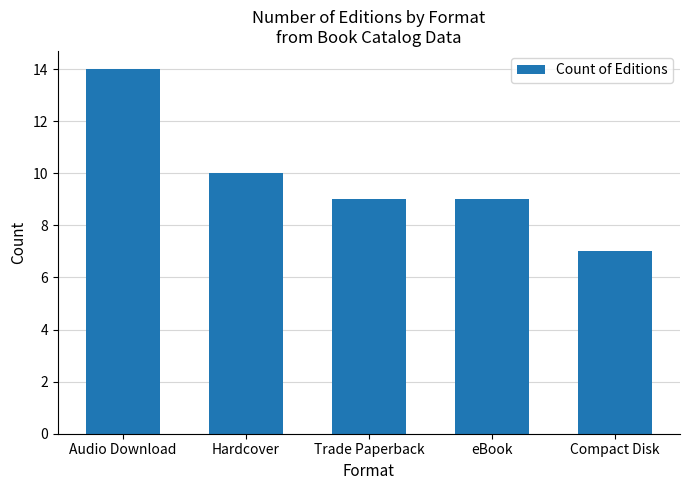

What is the average value?

10